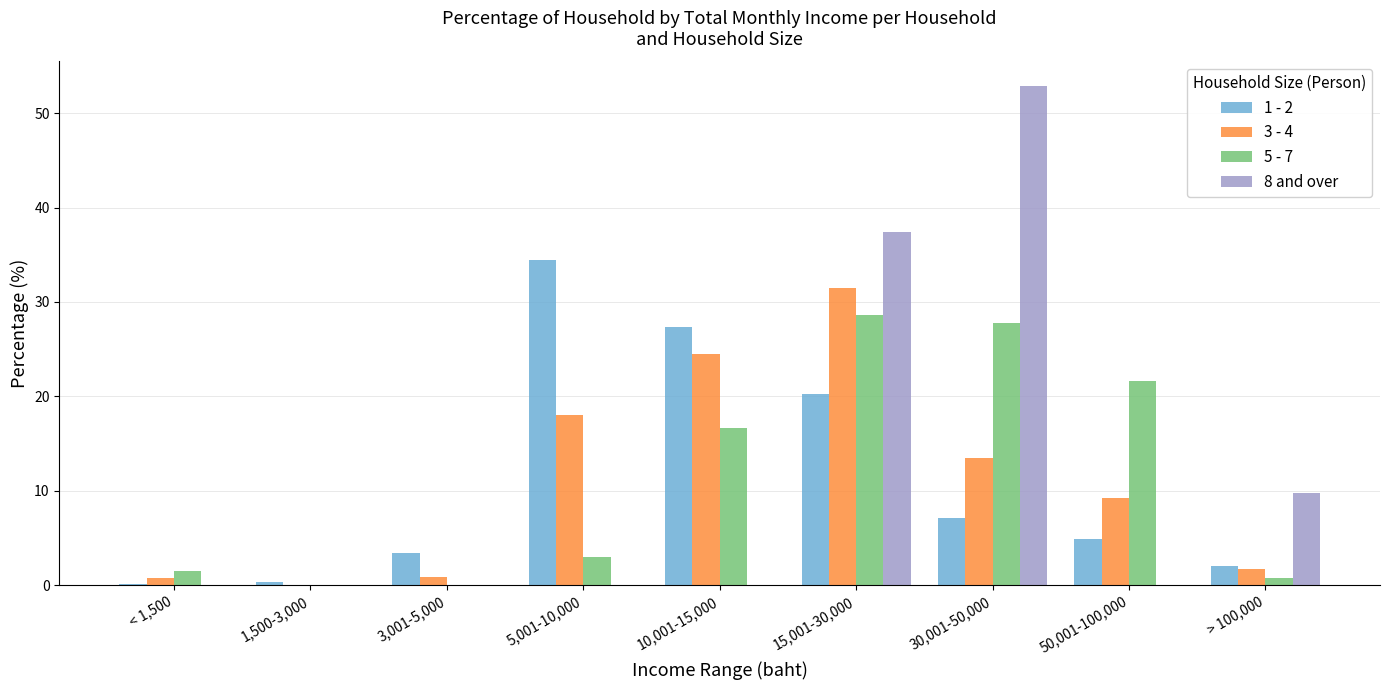

The 8 and over series shows 37.4 at 15,001-30,000. True or false?

True